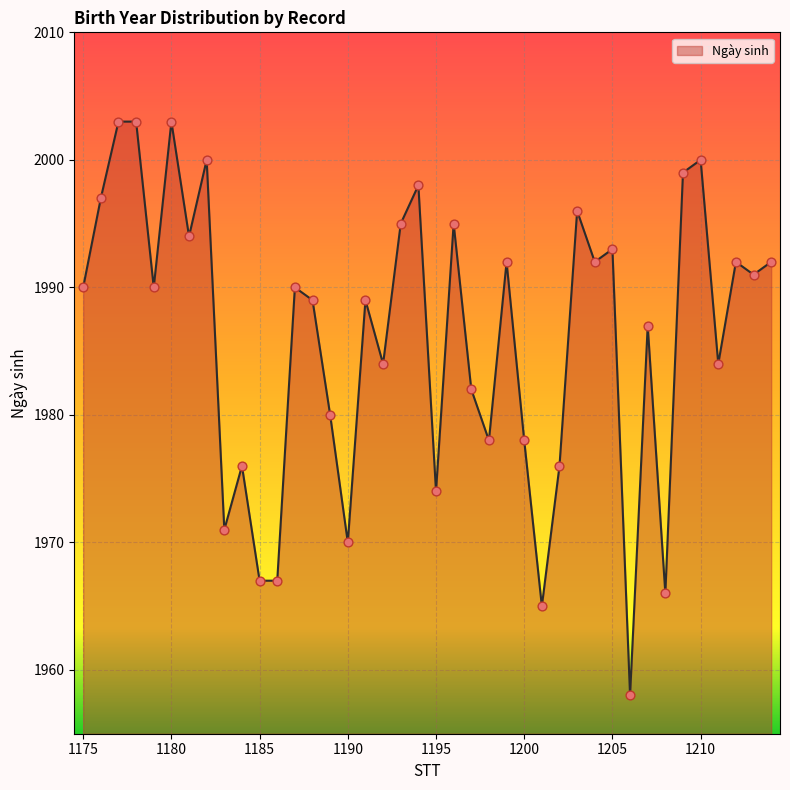

What is the difference between the maximum and minimum values?

45